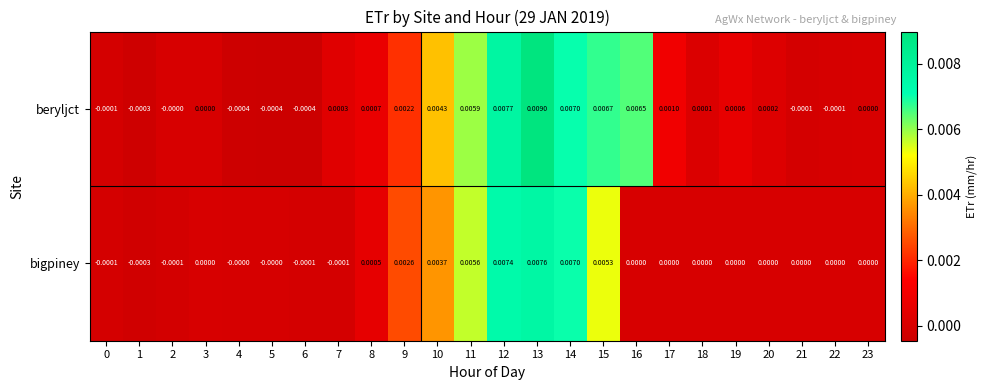

Which series has the largest range (max minus min)?

beryljct